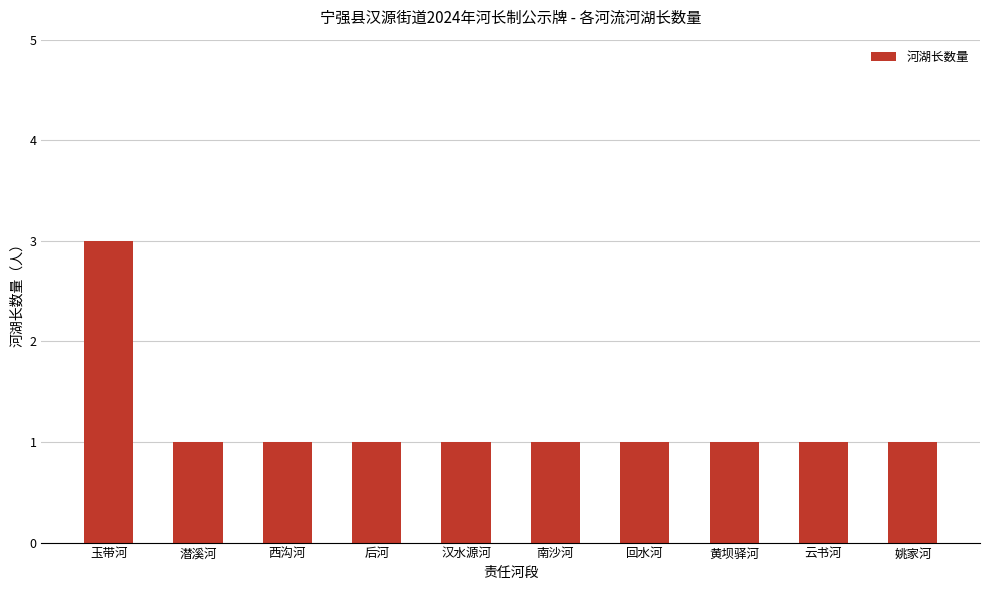

What is the minimum value shown in the chart?

1